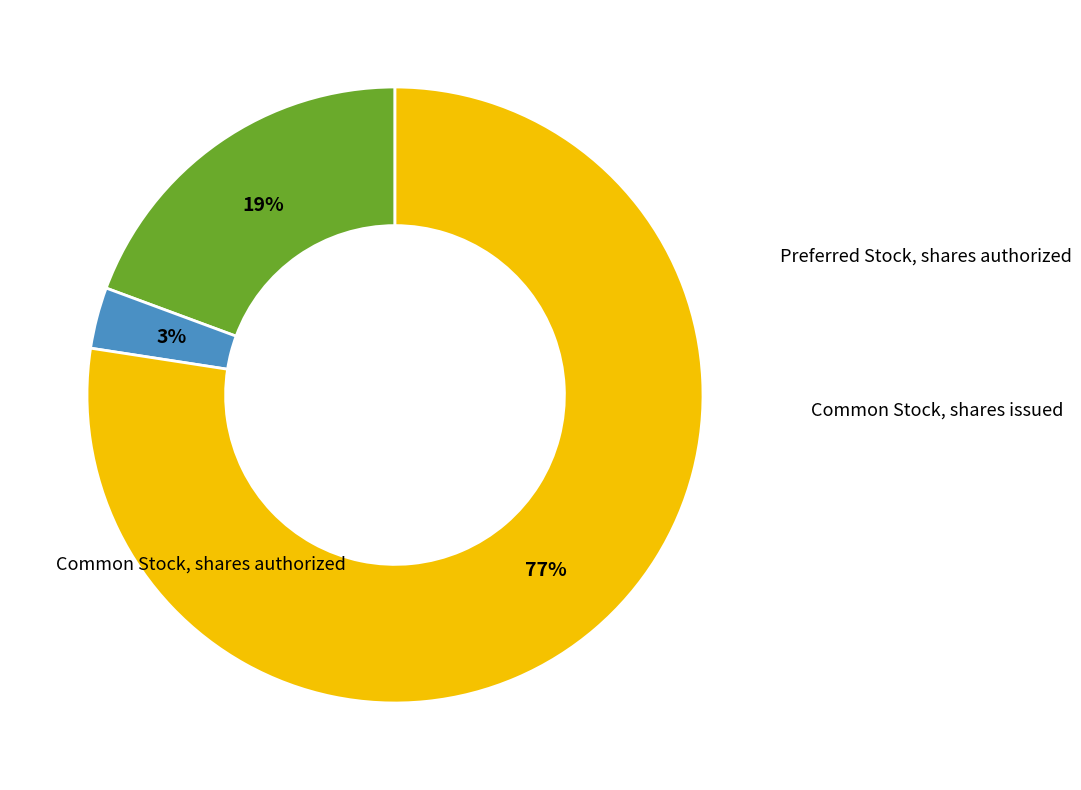

What percentage is the Preferred Stock, shares authorized slice, to the nearest percent?

19%